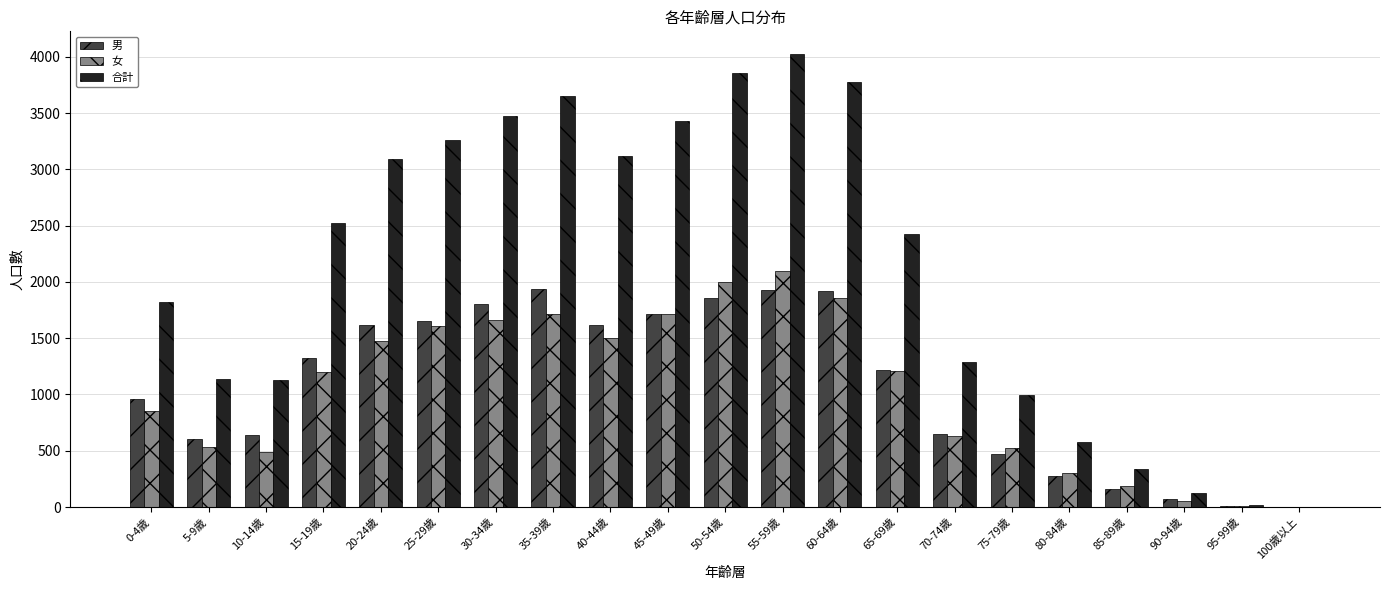

What is the sum of the 女 values at 70-74歲 and 45-49歲?

2349